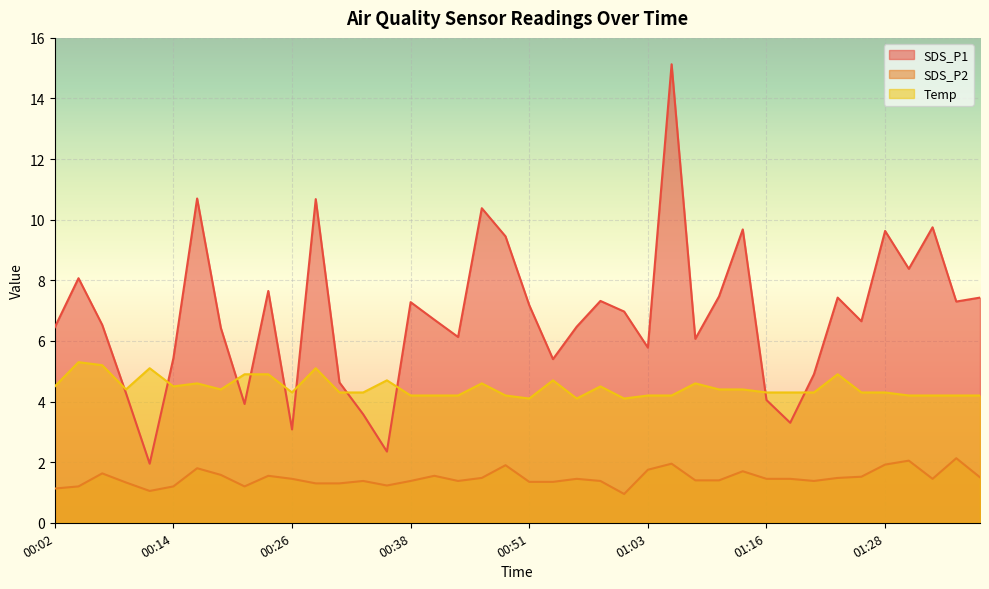

Where is Temp nearest to the value 4?

00:51